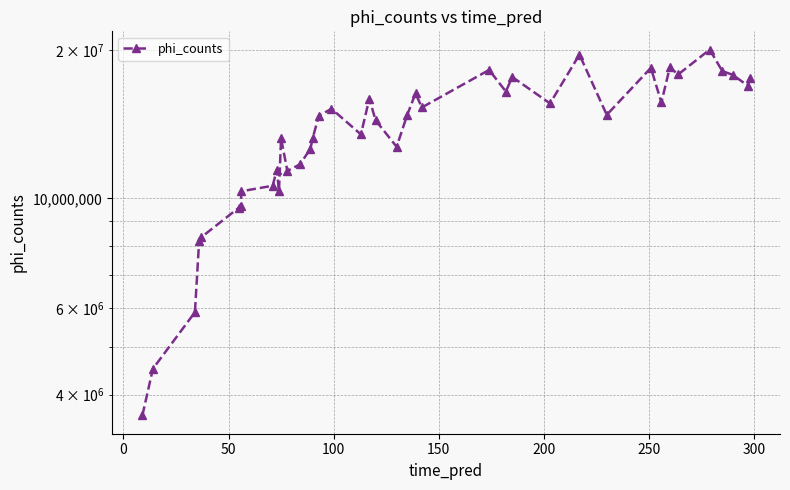

True or false: there are more than 0 points higher than both neighbors.

True